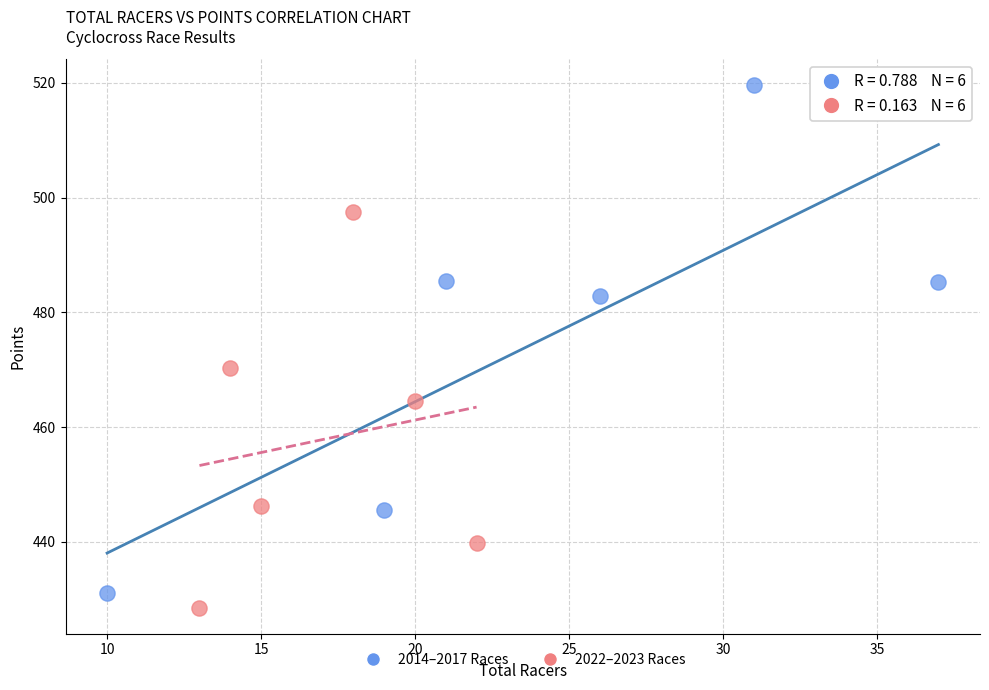

Which series contains the lowest Y value?

2022–2023 Races